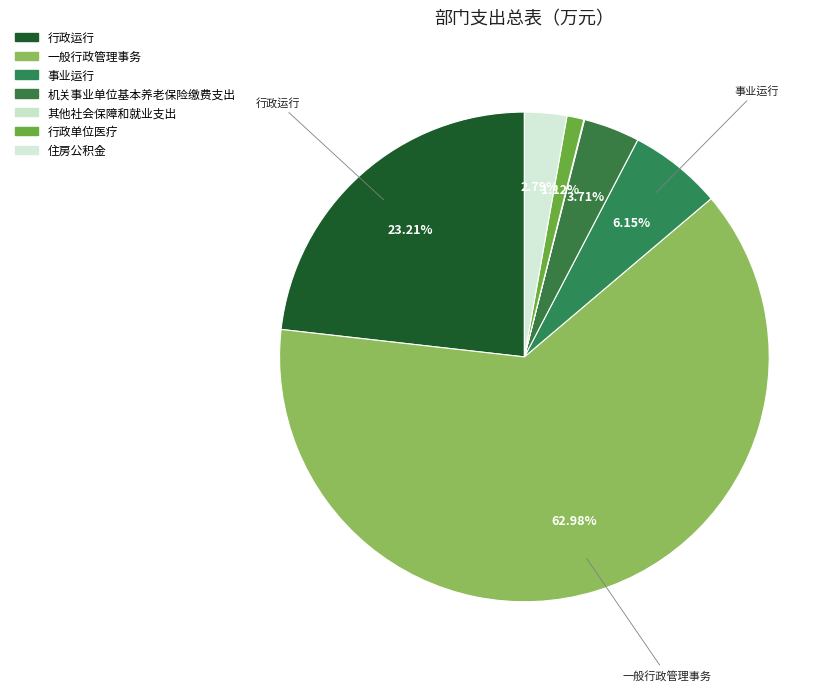

Is there any slice that represents more than half of the pie?

Yes